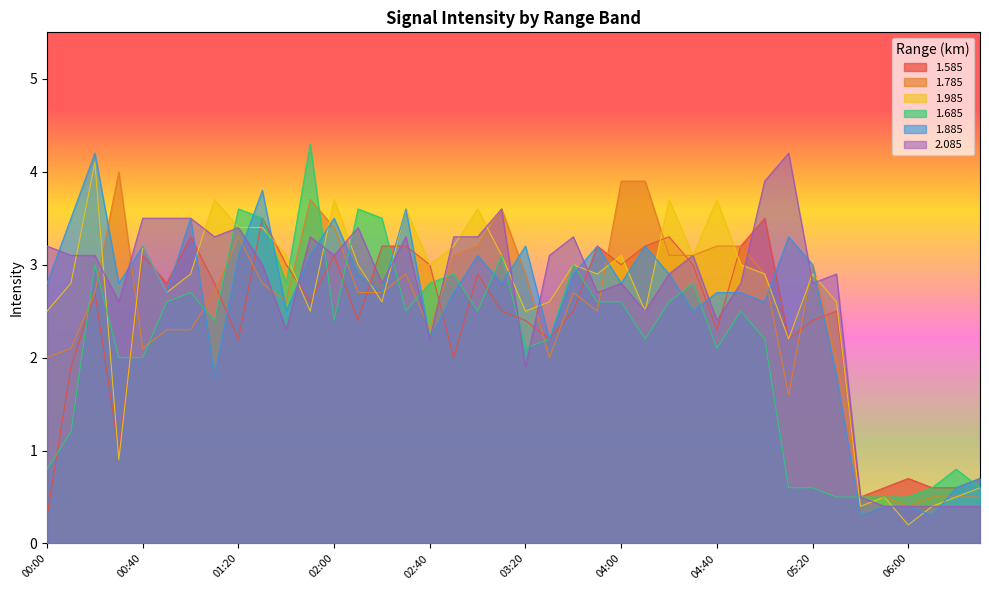

Reading left to right, list all the values displayed in this chart.

1.585: 00:00=0.3	00:10=1.9	00:20=2.7	00:30=1.0	00:40=3.1	00:50=2.8	01:00=3.3	01:10=2.8	01:20=2.2	01:30=3.5	01:40=3.0	01:50=2.6	02:00=3.1	02:10=2.4	02:20=3.2	02:30=3.2	02:40=3.0	02:50=2.0	03:00=2.9	03:10=2.5	03:20=2.4	03:30=2.2	03:40=2.5	03:50=3.2	04:00=3.0	04:10=3.2	04:20=3.3	04:30=3.0	04:40=2.3	04:50=3.2	05:00=3.5	05:10=2.2	05:20=2.4	05:30=2.5	05:40=0.5	05:50=0.6	06:00=0.7	06:10=0.6	06:20=0.6	06:30=0.7
1.785: 00:00=2.0	00:10=2.1	00:20=2.7	00:30=4.0	00:40=2.1	00:50=2.3	01:00=2.3	01:10=2.7	01:20=3.3	01:30=2.8	01:40=2.6	01:50=3.7	02:00=3.4	02:10=2.7	02:20=2.7	02:30=2.9	02:40=2.3	02:50=3.1	03:00=3.2	03:10=3.6	03:20=2.9	03:30=2.0	03:40=2.7	03:50=2.5	04:00=3.9	04:10=3.9	04:20=3.1	04:30=3.1	04:40=3.2	04:50=3.2	05:00=2.9	05:10=1.6	05:20=3.0	05:30=2.0	05:40=0.5	05:50=0.5	06:00=0.4	06:10=0.5	06:20=0.5	06:30=0.5
1.985: 00:00=2.5	00:10=2.8	00:20=4.1	00:30=0.9	00:40=3.2	00:50=2.7	01:00=2.9	01:10=3.7	01:20=3.4	01:30=3.4	01:40=3.1	01:50=2.5	02:00=3.7	02:10=3.0	02:20=2.6	02:30=3.6	02:40=3.0	02:50=3.2	03:00=3.6	03:10=3.1	03:20=2.5	03:30=2.6	03:40=3.0	03:50=2.9	04:00=3.1	04:10=2.5	04:20=3.7	04:30=3.1	04:40=3.7	04:50=3.0	05:00=2.9	05:10=2.2	05:20=2.9	05:30=2.6	05:40=0.4	05:50=0.5	06:00=0.2	06:10=0.4	06:20=0.5	06:30=0.6
1.685: 00:00=0.8	00:10=1.2	00:20=3.0	00:30=2.0	00:40=2.0	00:50=2.6	01:00=2.7	01:10=2.4	01:20=3.6	01:30=3.5	01:40=2.8	01:50=4.3	02:00=2.4	02:10=3.6	02:20=3.5	02:30=2.5	02:40=2.8	02:50=2.9	03:00=2.5	03:10=3.1	03:20=2.1	03:30=2.2	03:40=3.0	03:50=2.6	04:00=2.6	04:10=2.2	04:20=2.6	04:30=2.8	04:40=2.1	04:50=2.5	05:00=2.2	05:10=0.6	05:20=0.6	05:30=0.5	05:40=0.5	05:50=0.5	06:00=0.5	06:10=0.6	06:20=0.8	06:30=0.6
1.885: 00:00=2.8	00:10=3.5	00:20=4.2	00:30=2.8	00:40=3.2	00:50=2.7	01:00=3.5	01:10=1.8	01:20=3.1	01:30=3.8	01:40=2.5	01:50=3.1	02:00=3.5	02:10=2.9	02:20=2.7	02:30=3.6	02:40=2.2	02:50=2.7	03:00=3.1	03:10=2.8	03:20=3.2	03:30=2.2	03:40=2.9	03:50=3.2	04:00=2.8	04:10=3.2	04:20=2.9	04:30=2.5	04:40=2.7	04:50=2.7	05:00=2.6	05:10=3.3	05:20=3.0	05:30=1.8	05:40=0.3	05:50=0.4	06:00=0.4	06:10=0.3	06:20=0.6	06:30=0.7
2.085: 00:00=3.2	00:10=3.1	00:20=3.1	00:30=2.6	00:40=3.5	00:50=3.5	01:00=3.5	01:10=3.3	01:20=3.4	01:30=3.0	01:40=2.3	01:50=3.3	02:00=3.1	02:10=3.4	02:20=2.8	02:30=3.3	02:40=2.2	02:50=3.3	03:00=3.3	03:10=3.6	03:20=1.9	03:30=3.1	03:40=3.3	03:50=2.7	04:00=2.8	04:10=2.5	04:20=2.9	04:30=3.1	04:40=2.4	04:50=2.8	05:00=3.9	05:10=4.2	05:20=2.8	05:30=2.9	05:40=0.5	05:50=0.4	06:00=0.4	06:10=0.4	06:20=0.4	06:30=0.4